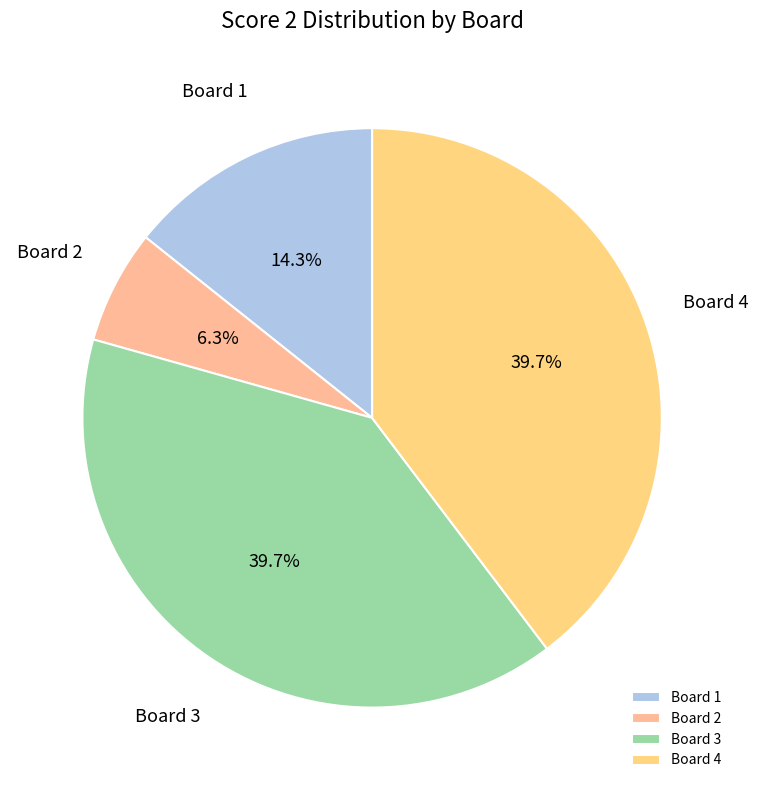

What is the ratio of the value at Board 2 to the value at Board 1?

0.4